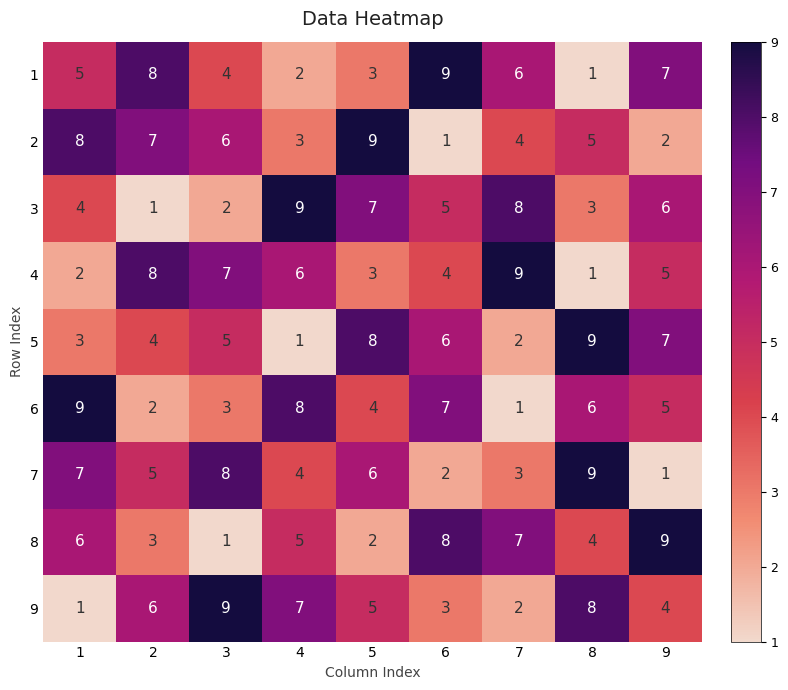

What is the sum of all 7 values?

45